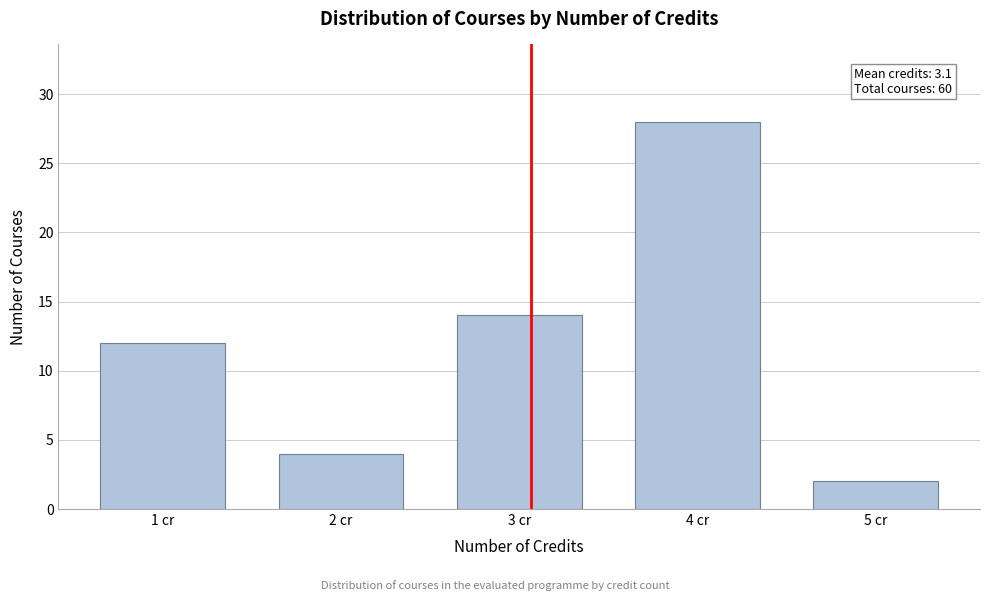

Reading left to right, transcribe all the data shown in this chart.

1 cr=12	2 cr=4	3 cr=14	4 cr=28	5 cr=2